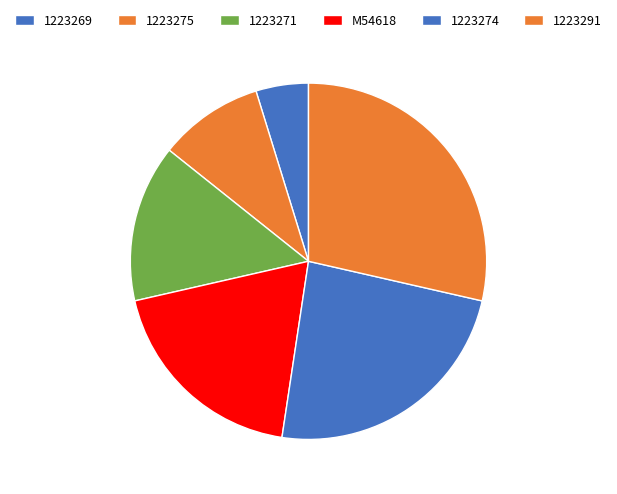

How many slices are in this pie chart?

6